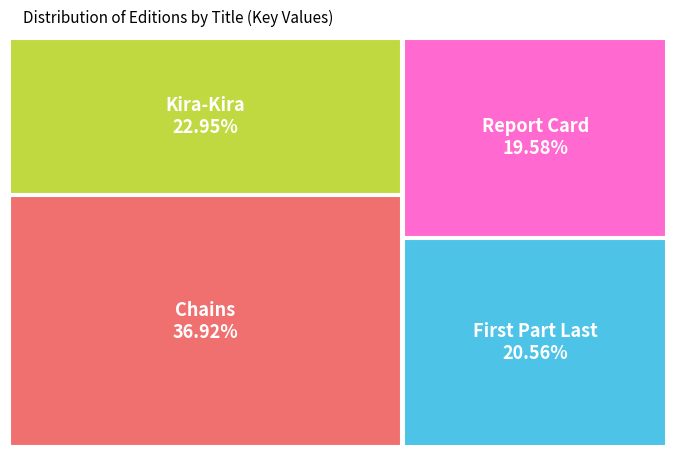

Is there any slice that represents more than half of the pie?

No